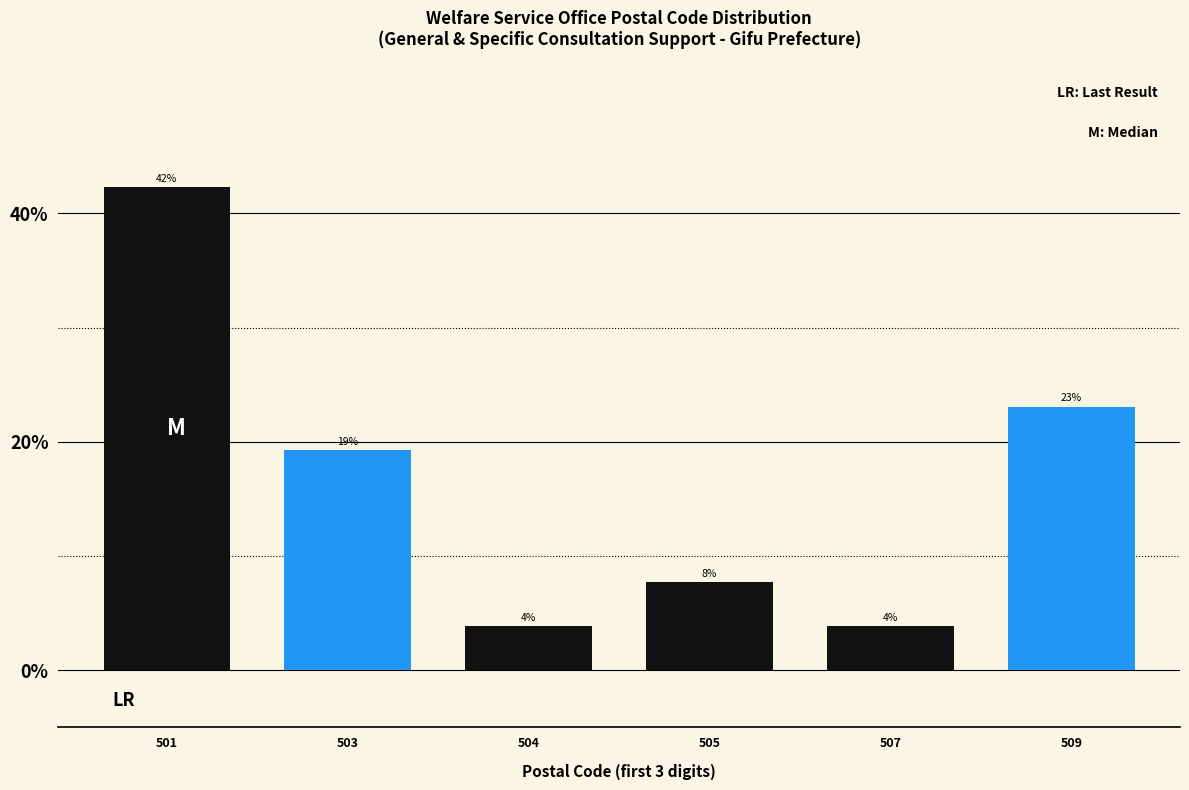

Does the chart contain any negative values?

No